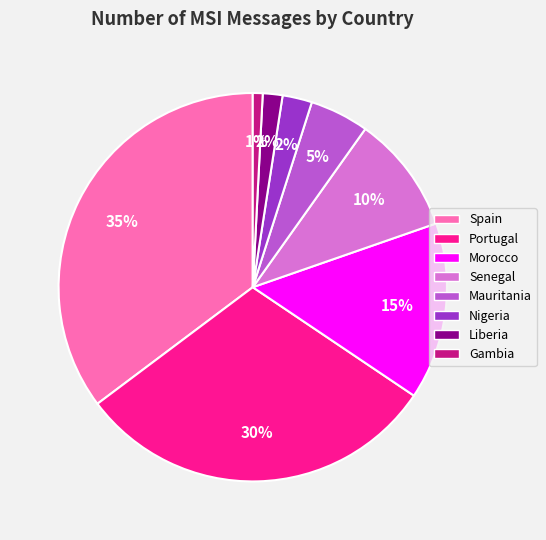

To the nearest percent, what is the combined percentage of Mauritania and Nigeria?

7%